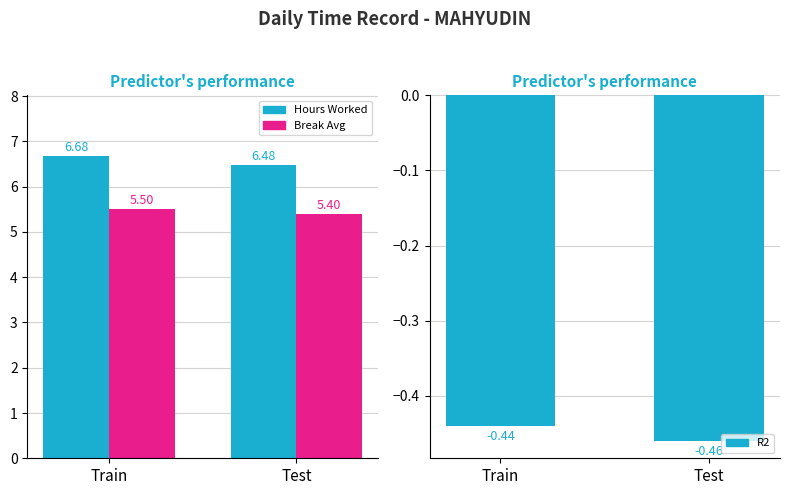

Which series has the largest total across all categories?

Hours Worked